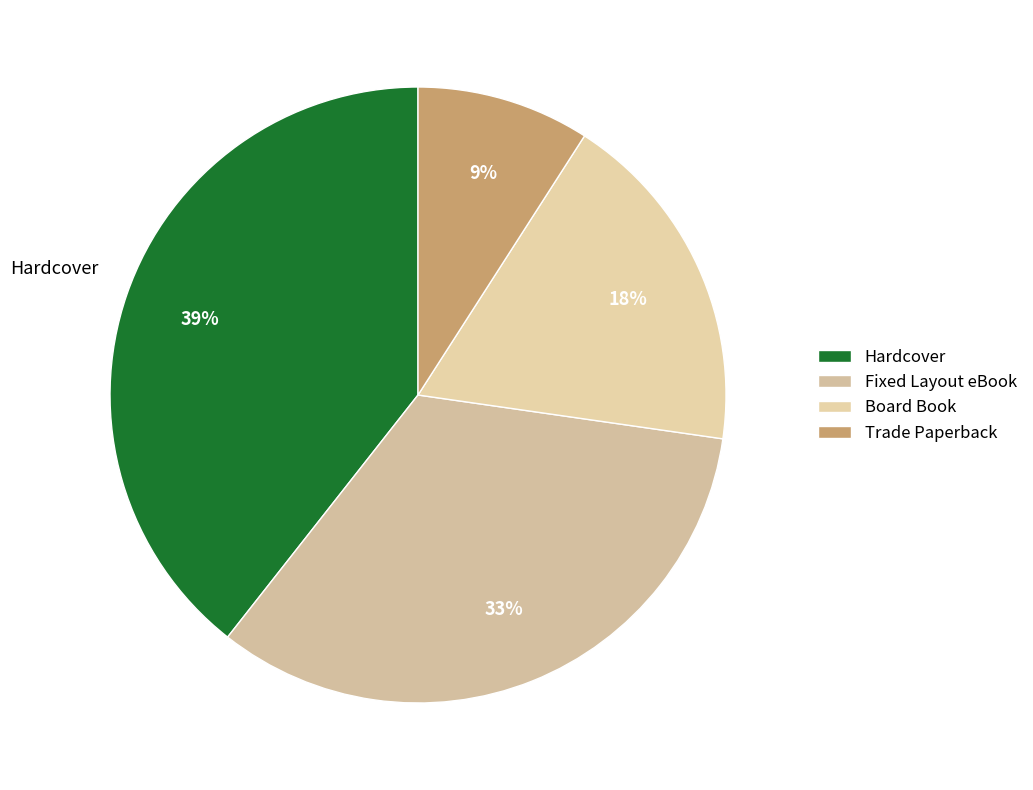

To the nearest percent, what portion does Board Book represent?

18%